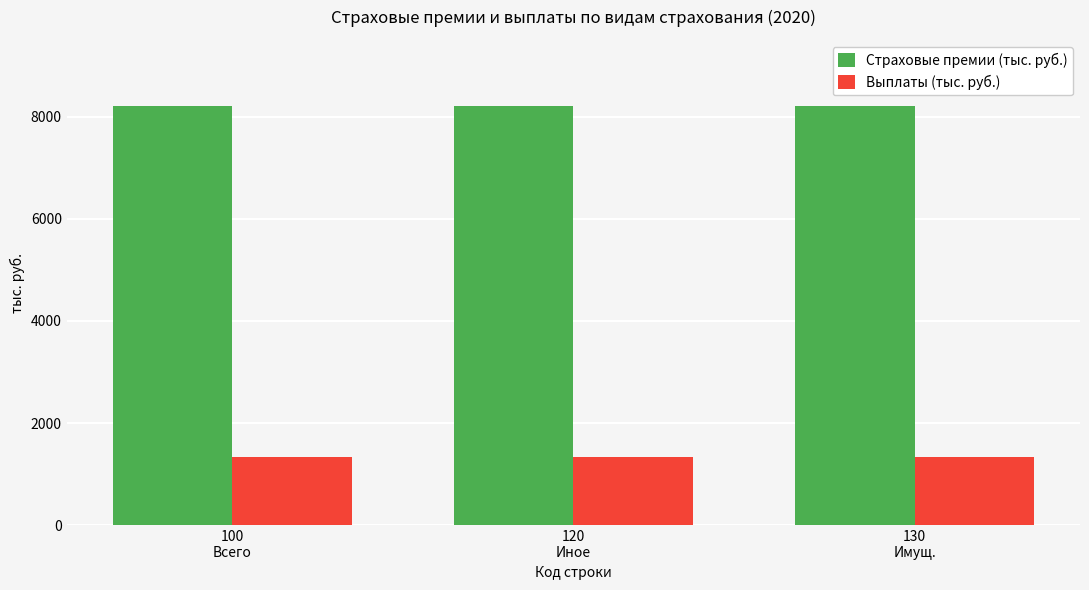

What is the difference between the highest and lowest values at 100
Всего?

6850.8